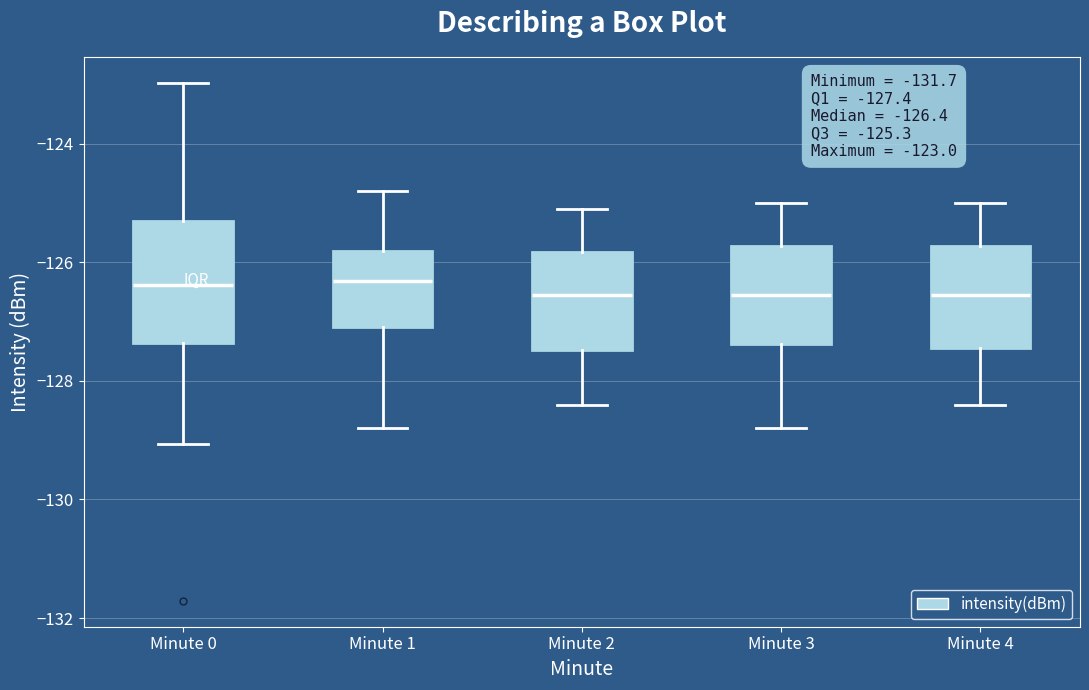

Which box is the tallest, from its lower edge to its upper edge?

Minute 0